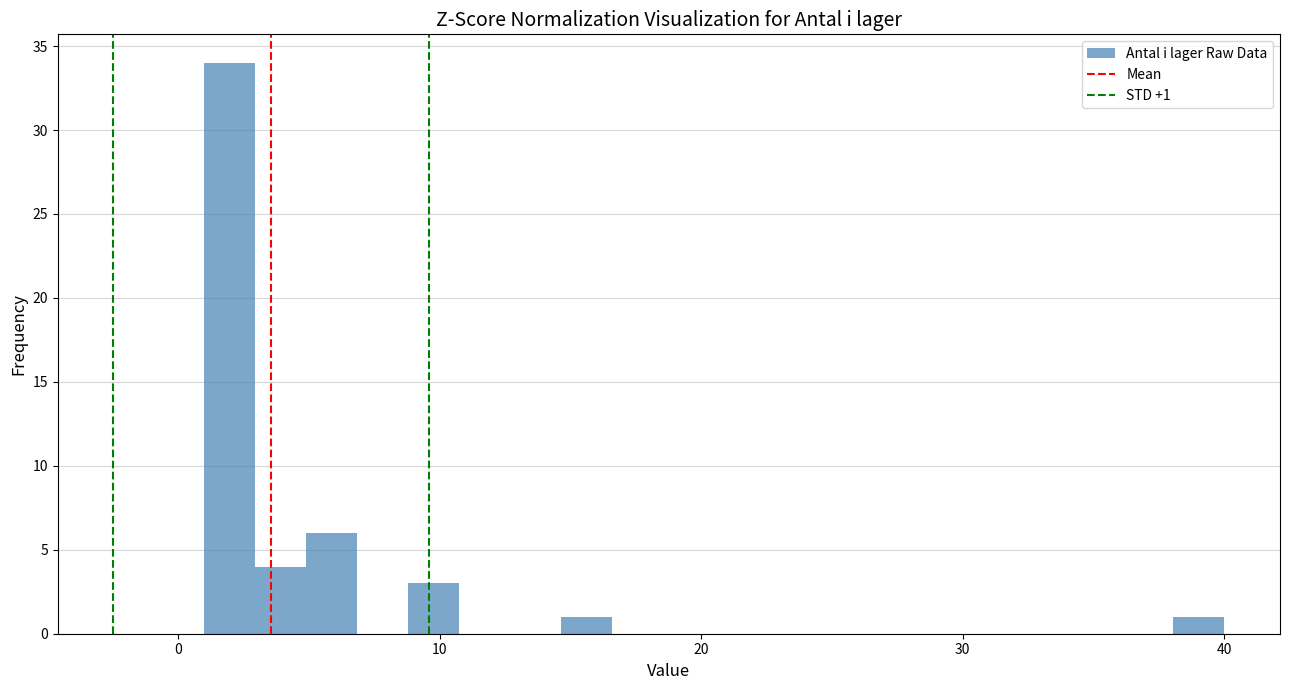

Around what value on the x-axis is the tallest bar? Give the approximate position of its centre, as read against the axis.

2